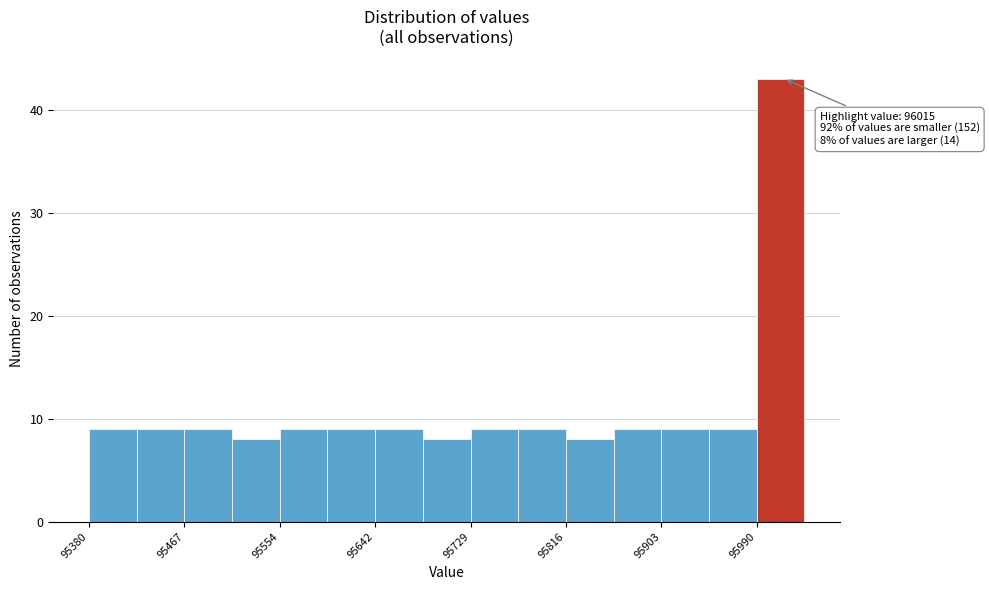

Over which range of the x-axis is the bar tallest?

95990 to 96030